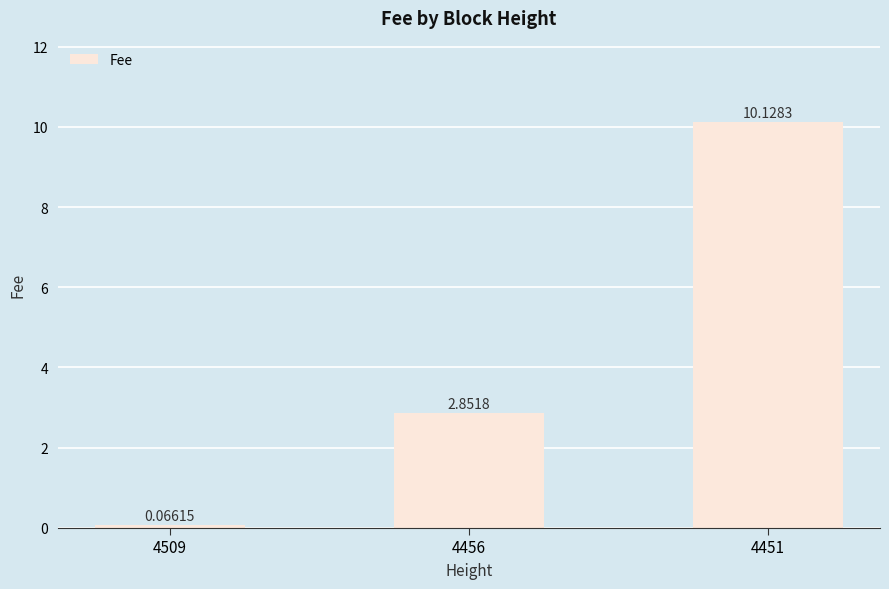

How many bars are there in total?

3